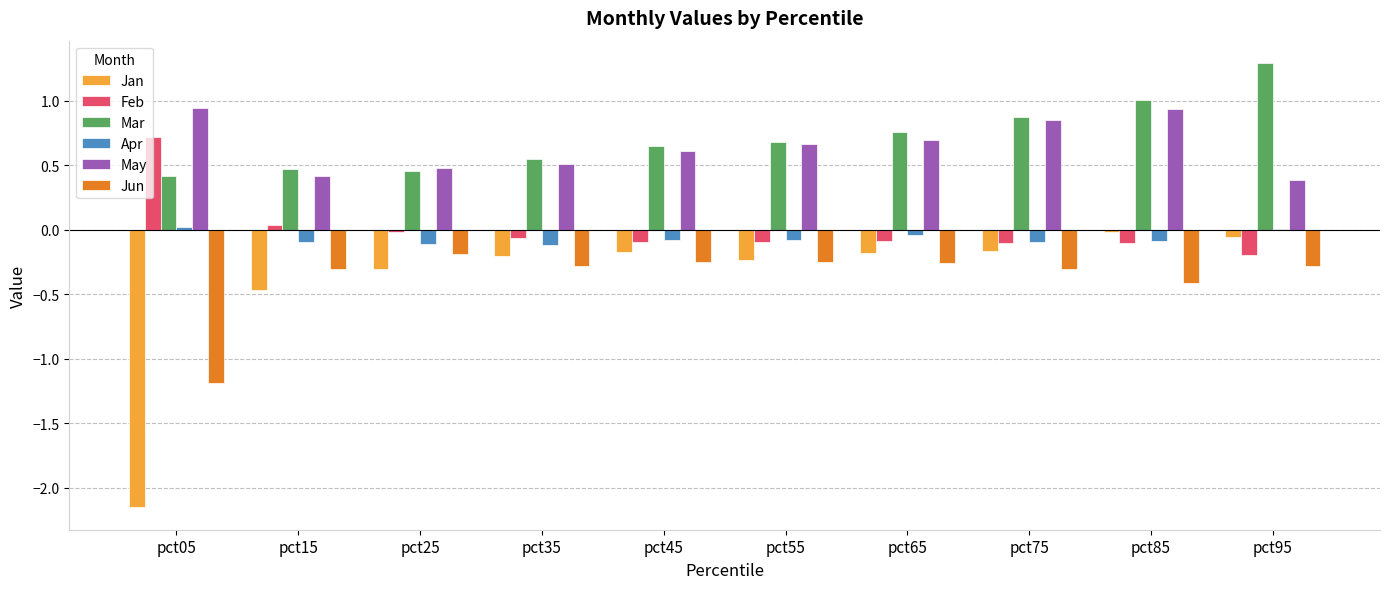

What is the sum of all Apr values?

-0.7